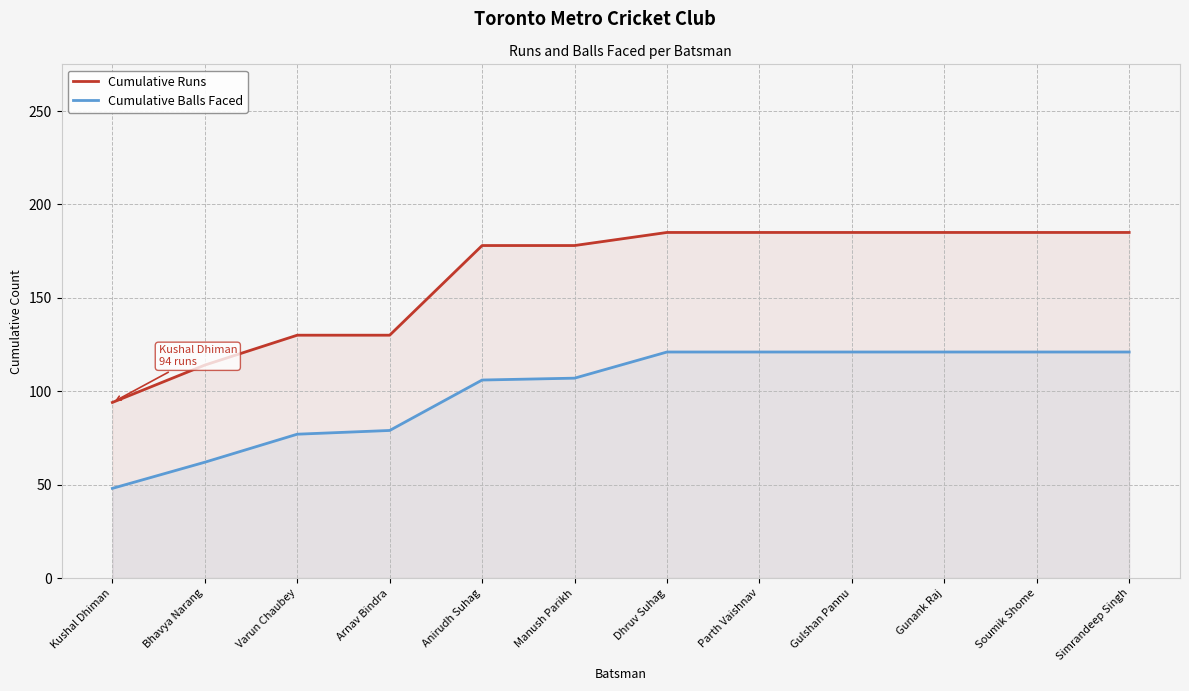

What are all the series names shown in the legend?

Cumulative Runs, Cumulative Balls Faced